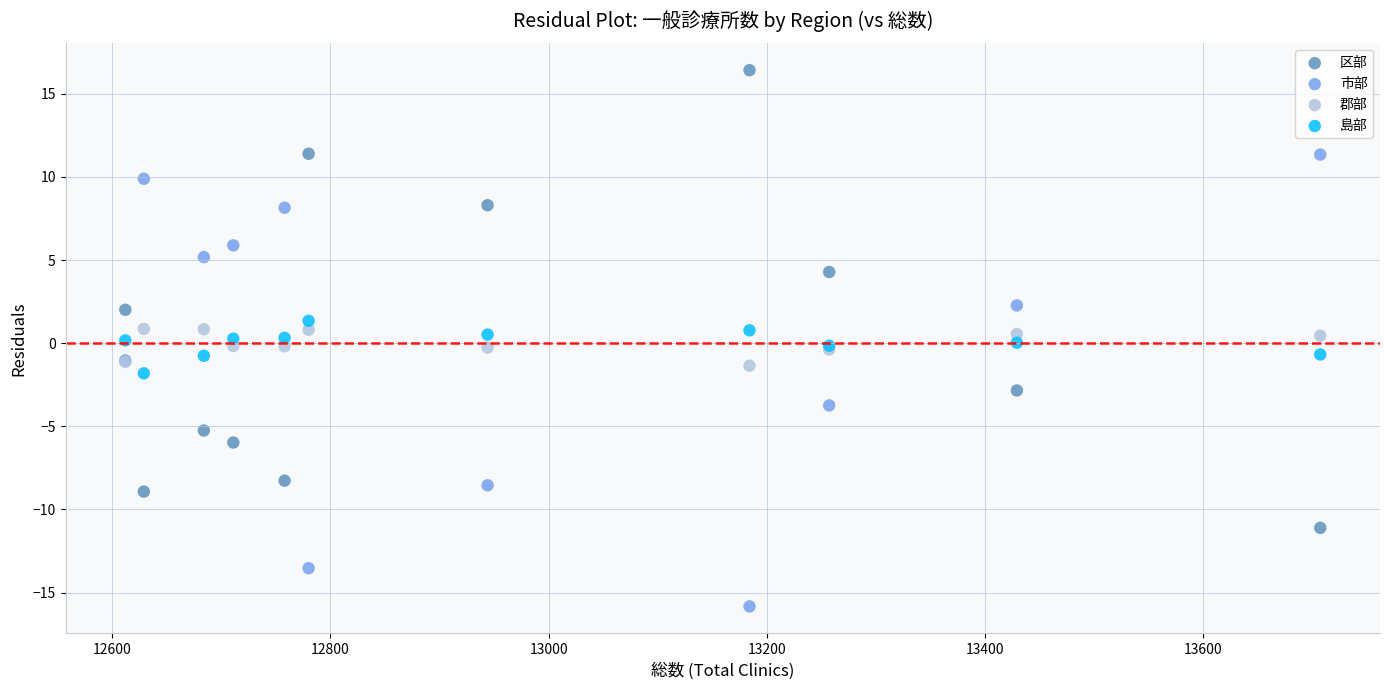

What is the X range (max minus min) for the scatter plot?

1095.0